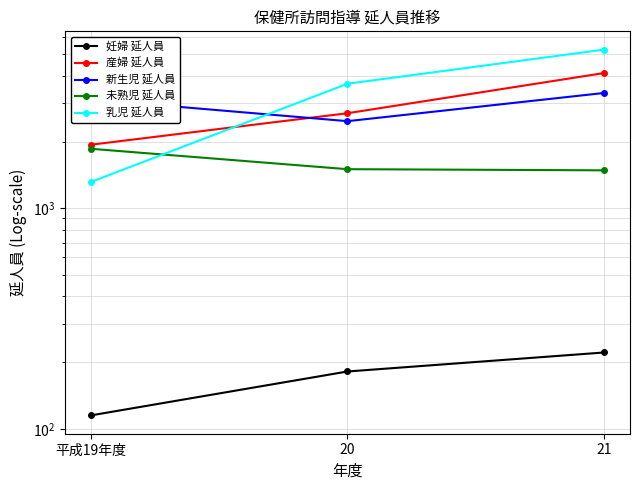

What is the average value of the 産婦 延人員 series?

2920